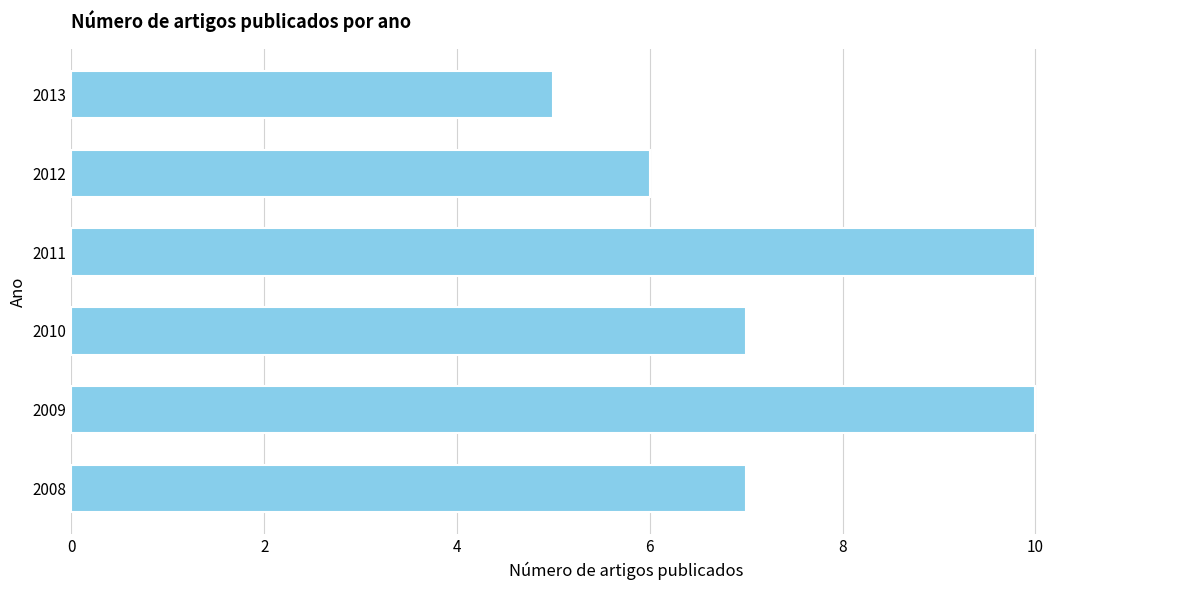

At which category does the chart reach its minimum across all series?

2013